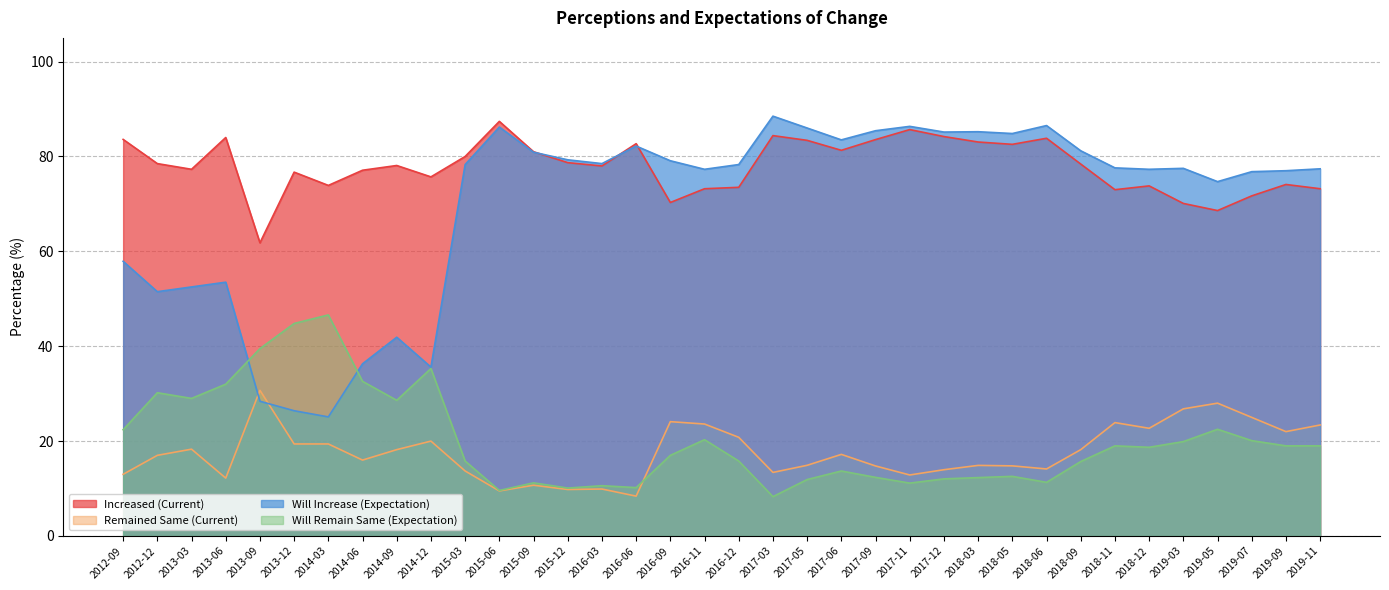

What is the difference between the second highest and second lowest values in the Will Remain Same (Expectation) series?

35.2